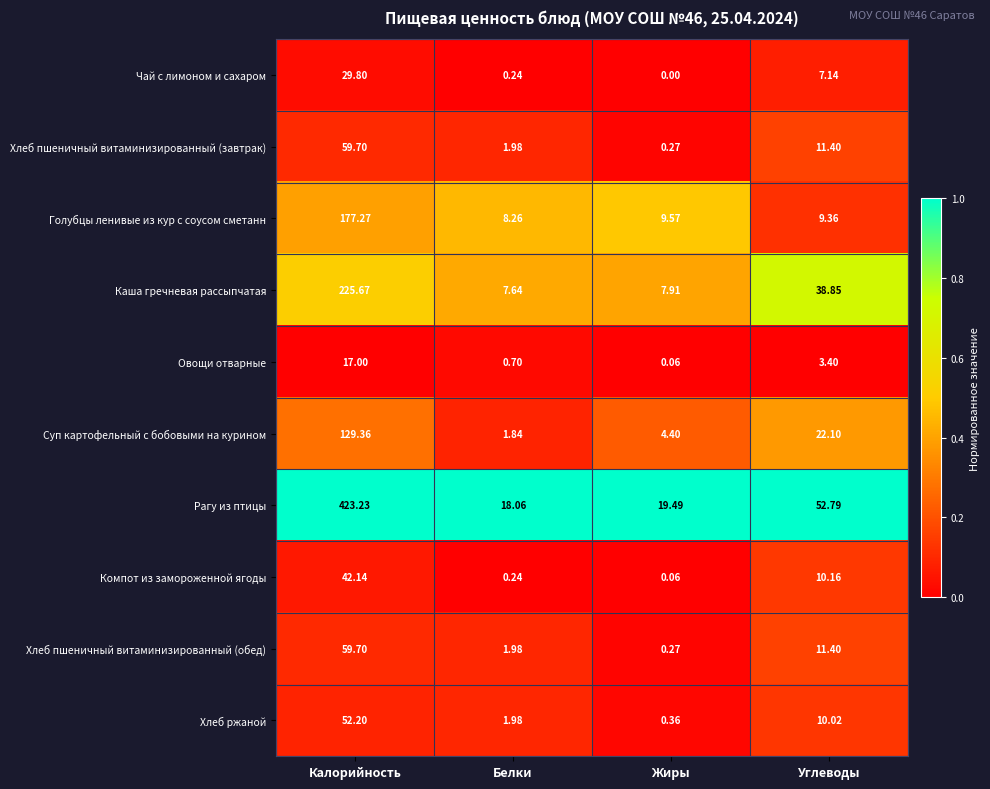

How many data points in Суп картофельный с бобовыми на курином are above 22?

2